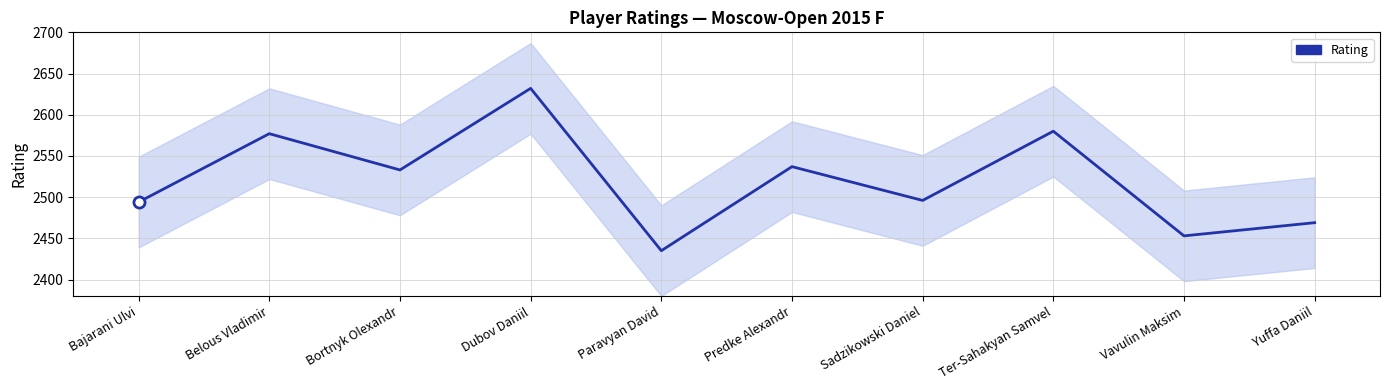

Rank the categories by value from highest to lowest.

Dubov Daniil, Ter-Sahakyan Samvel, Belous Vladimir, Predke Alexandr, Bortnyk Olexandr, Sadzikowski Daniel, Bajarani Ulvi, Yuffa Daniil, Vavulin Maksim, Paravyan David